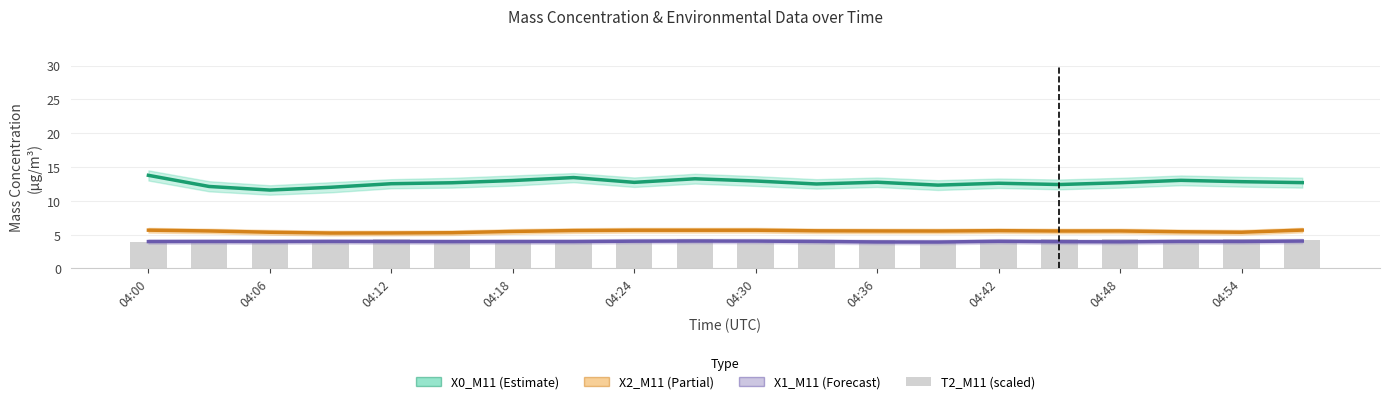

Between 17 and 13, which is larger?

17